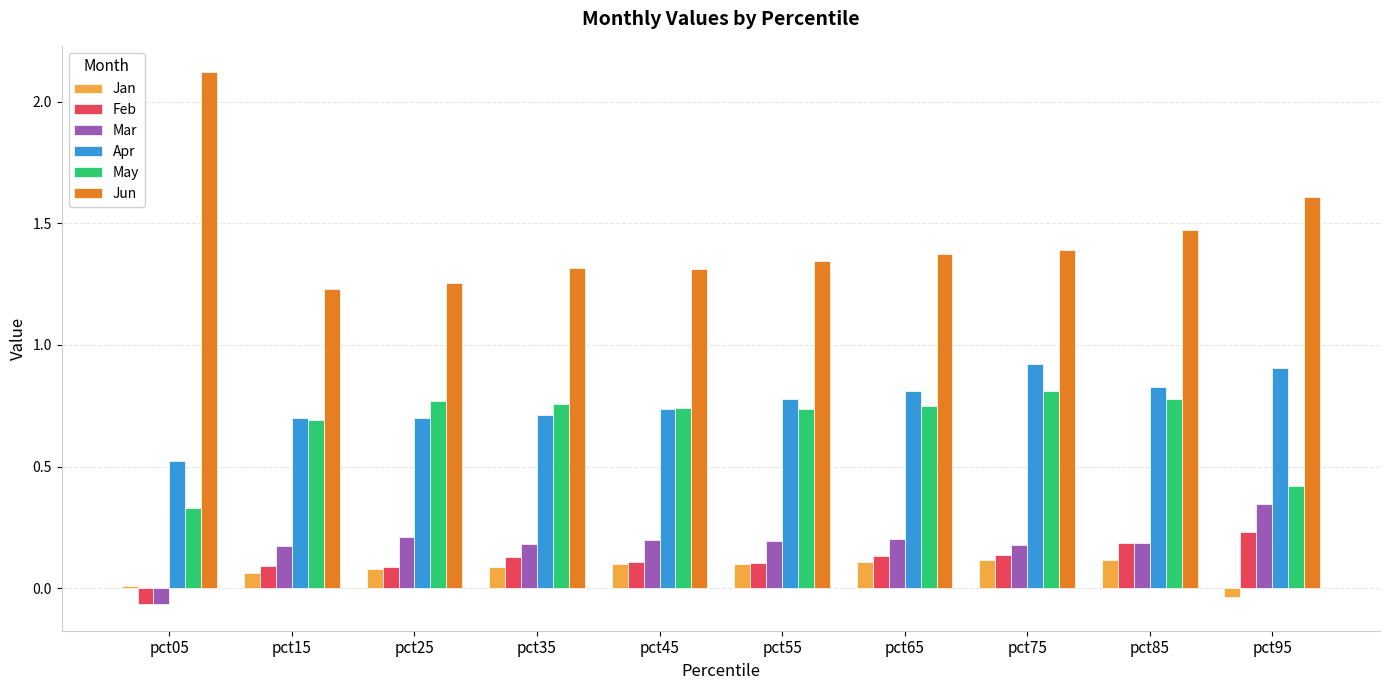

What are all the series names shown in the legend?

Jan, Feb, Mar, Apr, May, Jun